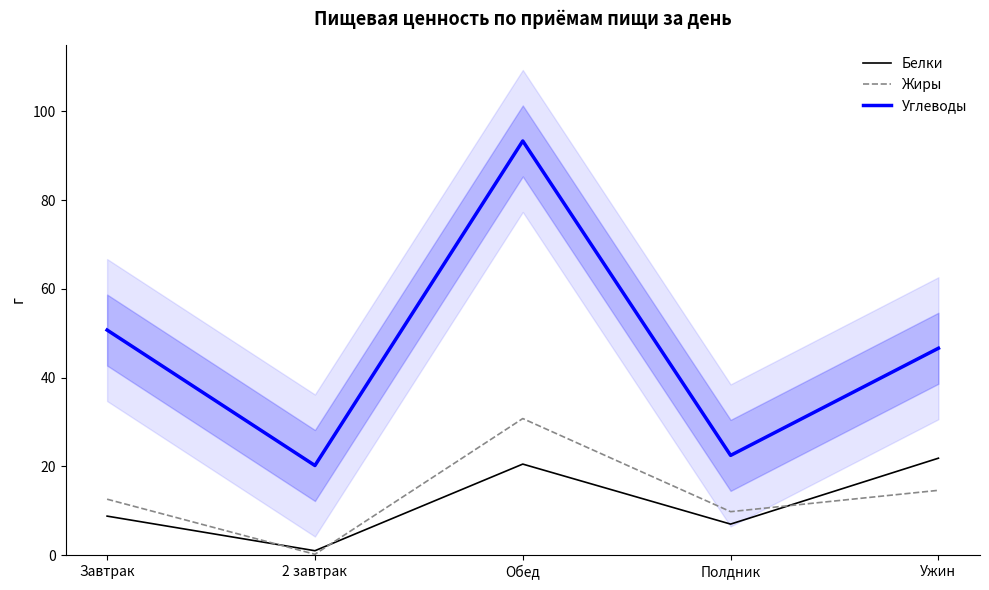

What is the label of the 3rd point from the left?

Обед